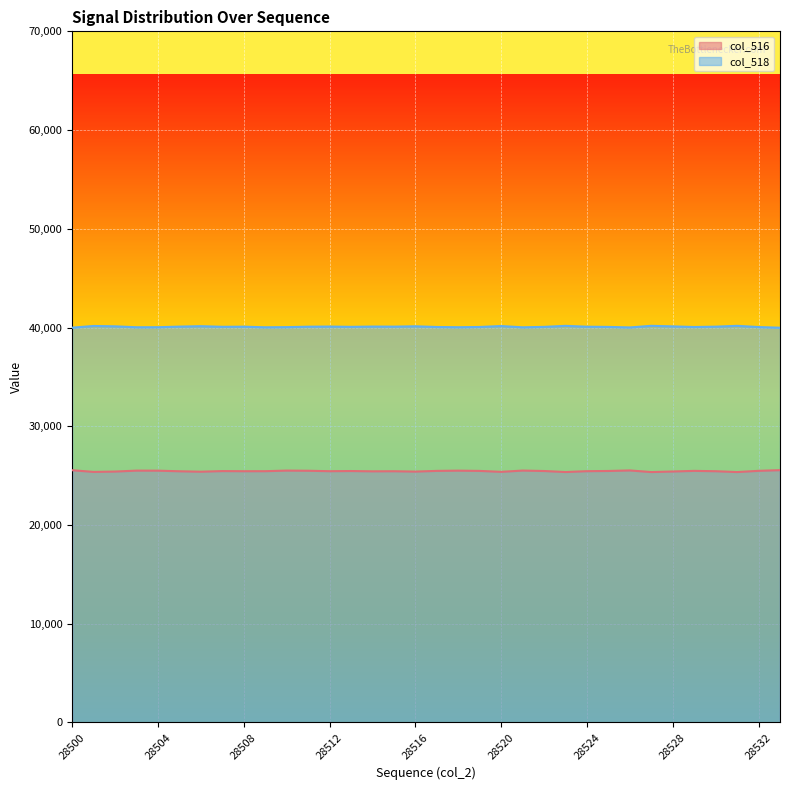

How many interior local valleys does the col_516 series have?

10